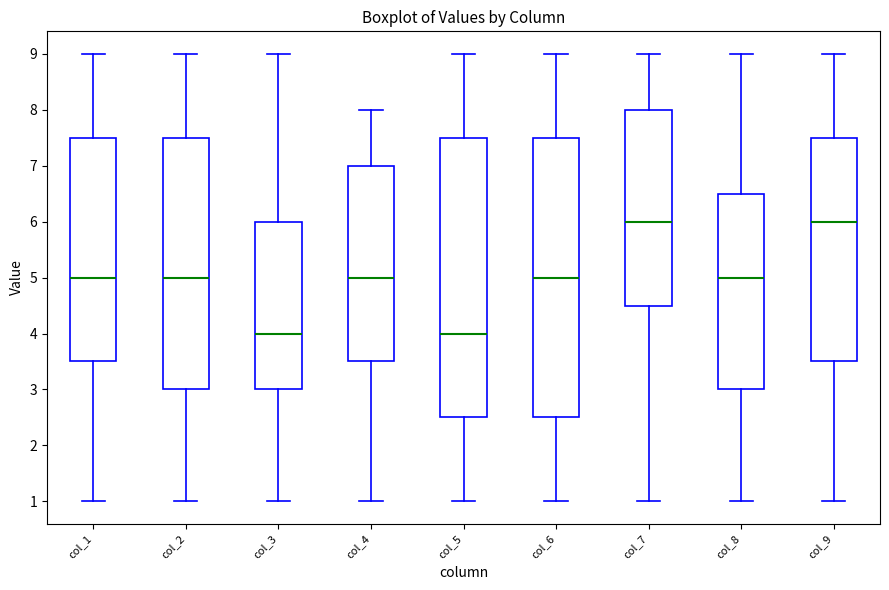

Reading left to right, read every box against the y-axis: the position of its median line, the range the box covers, and the ends of its whiskers. The values are not printed on the chart, so give them approximately, as read against the axis.

col_1: median 5.0, box 3.5 to 7.5, whiskers 1.0 to 9.0
col_2: median 5.0, box 3.0 to 7.5, whiskers 1.0 to 9.0
col_3: median 4.0, box 3.0 to 6.0, whiskers 1.0 to 9.0
col_4: median 5.0, box 3.5 to 7.0, whiskers 1.0 to 8.0
col_5: median 4.0, box 2.5 to 7.5, whiskers 1.0 to 9.0
col_6: median 5.0, box 2.5 to 7.5, whiskers 1.0 to 9.0
col_7: median 6.0, box 4.5 to 8.0, whiskers 1.0 to 9.0
col_8: median 5.0, box 3.0 to 6.5, whiskers 1.0 to 9.0
col_9: median 6.0, box 3.5 to 7.5, whiskers 1.0 to 9.0